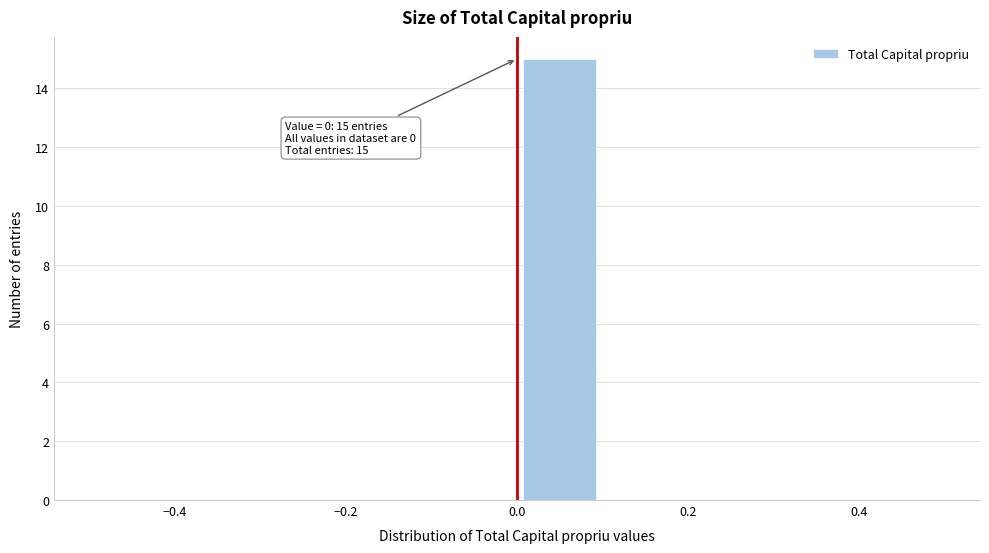

Over which range of the x-axis is the bar tallest?

0.0 to 0.1